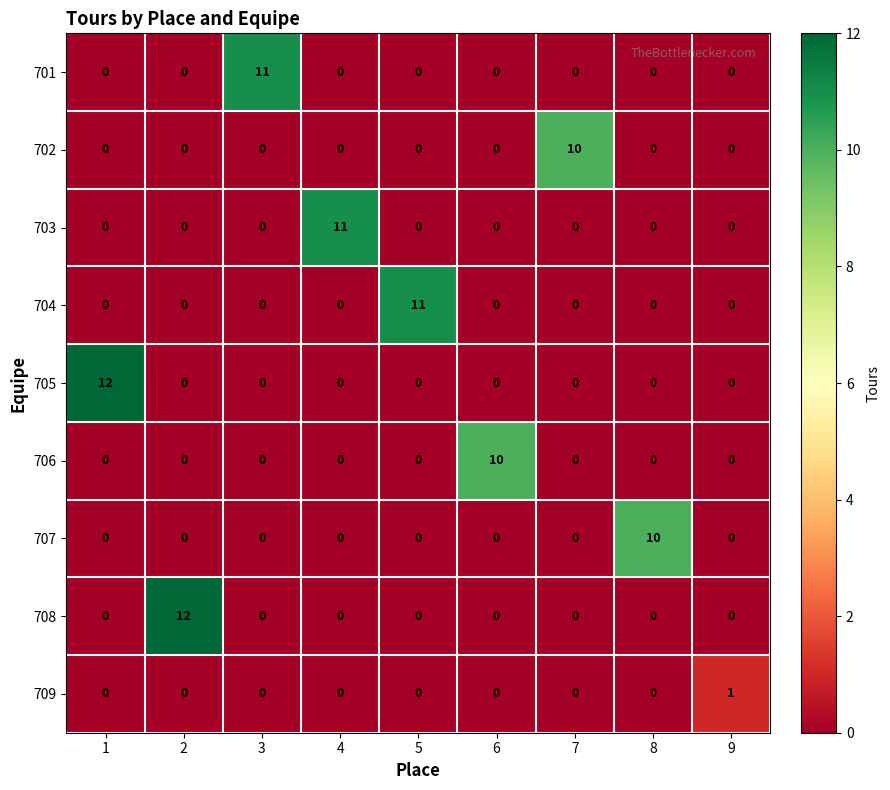

The 703 series shows 0 at 7. True or false?

True